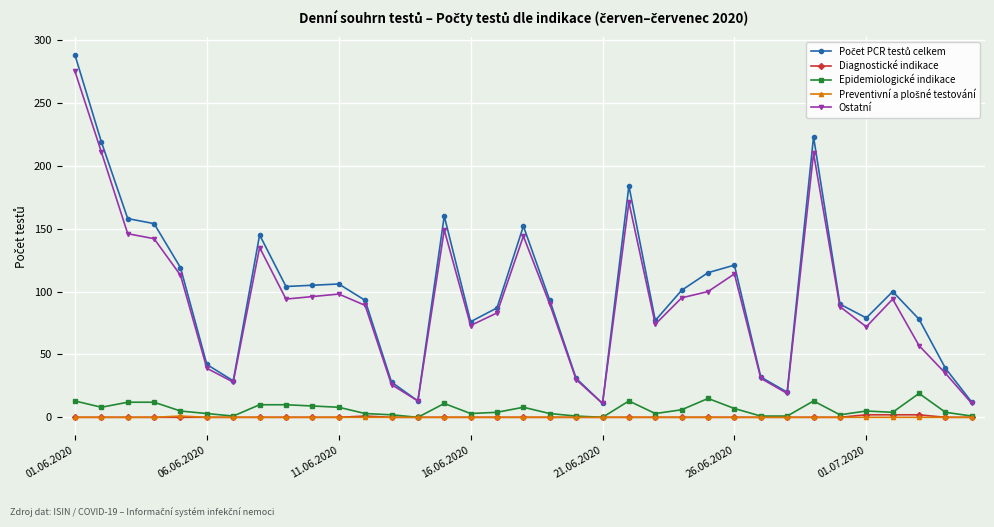

True or false: Ostatní has more than 2 interior local peaks.

True